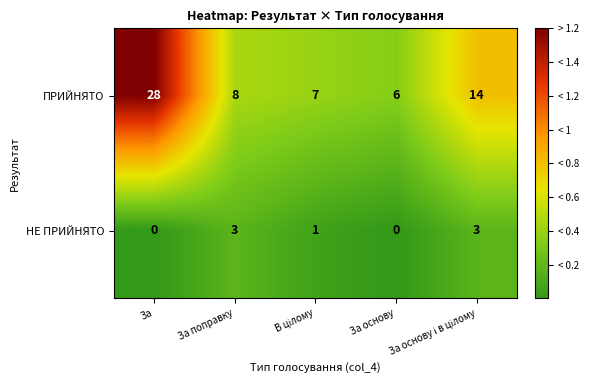

What is the difference between the maximum and minimum values in the ПРИЙНЯТО series?

22